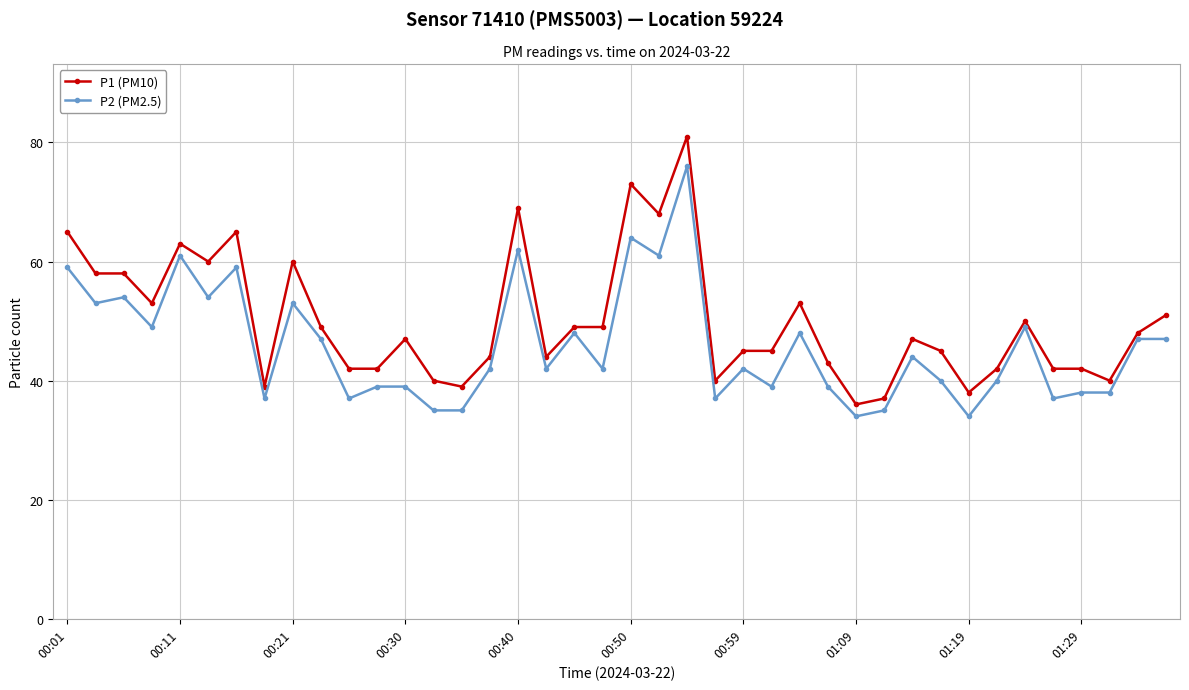

What is the value of the P1 (PM10) point at the 1st from the left?

65